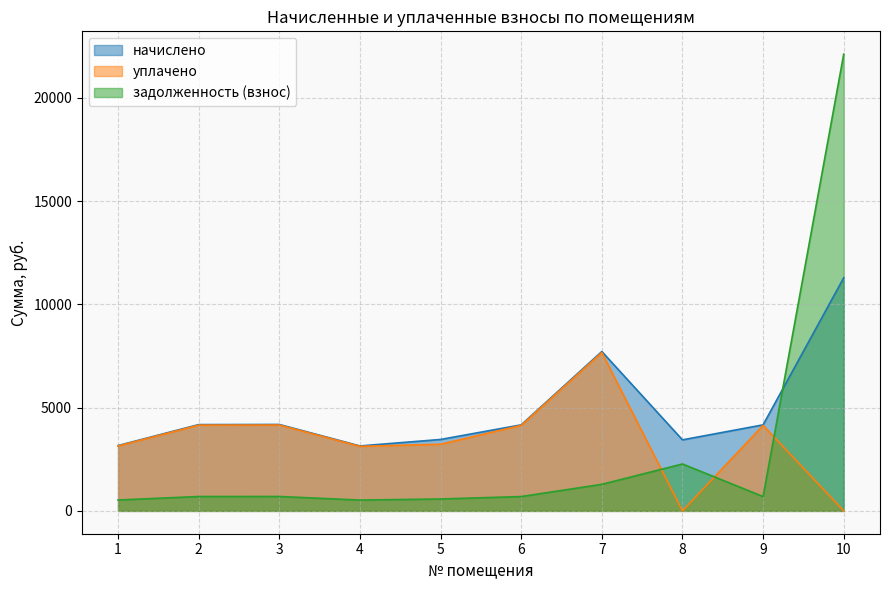

What value does the задолженность (взнос) series have at 9?

694.6